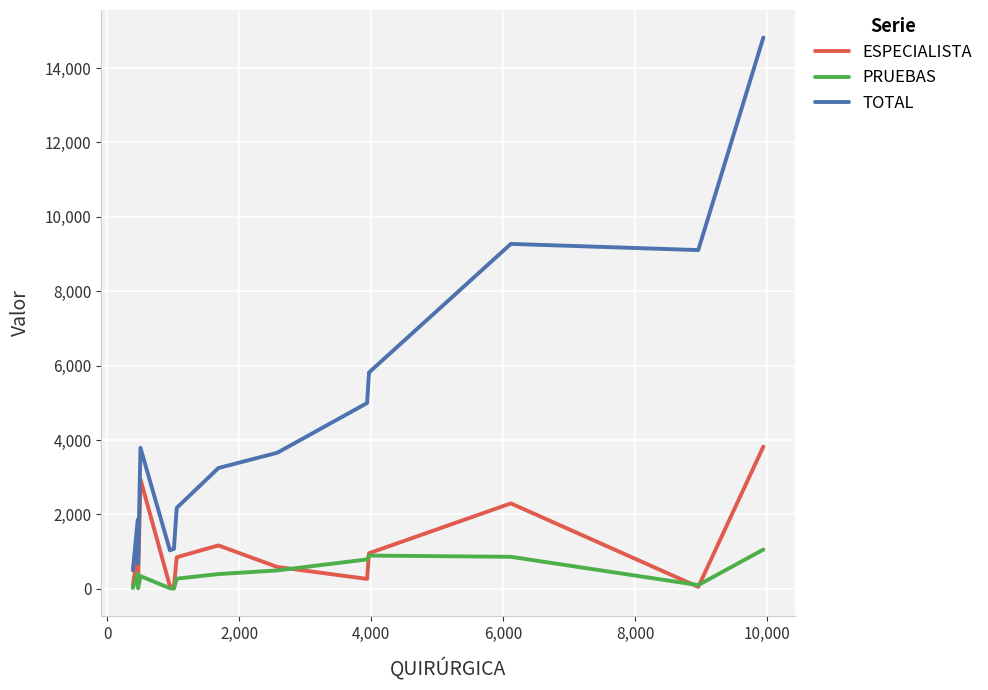

Which series ends up on top after the final intersection of PRUEBAS and ESPECIALISTA?

ESPECIALISTA